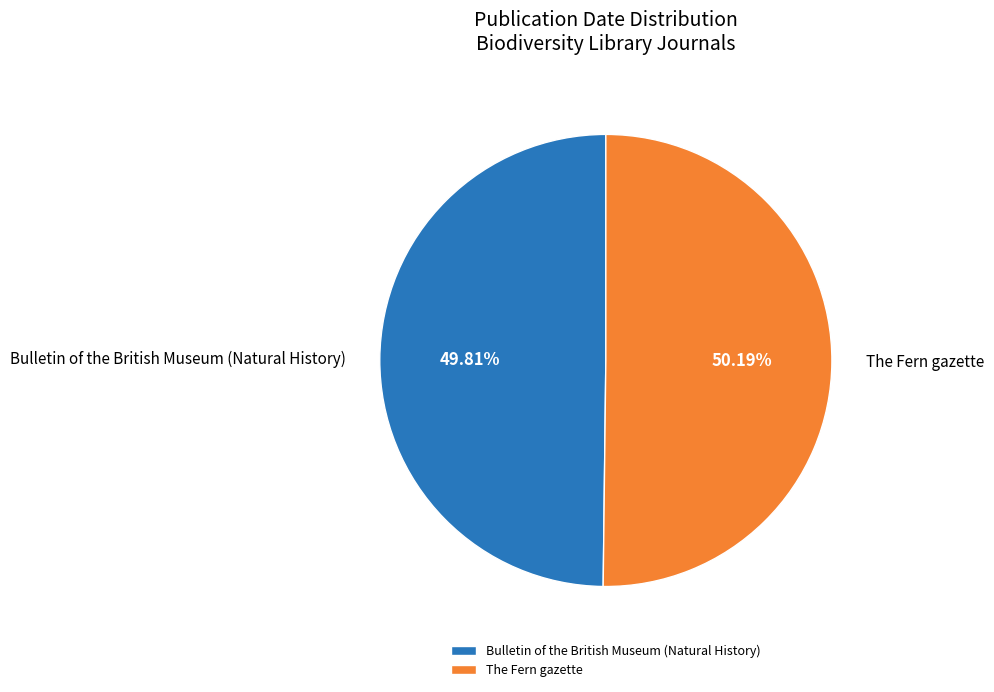

Is it true that The Fern gazette is 50% of the pie?

True